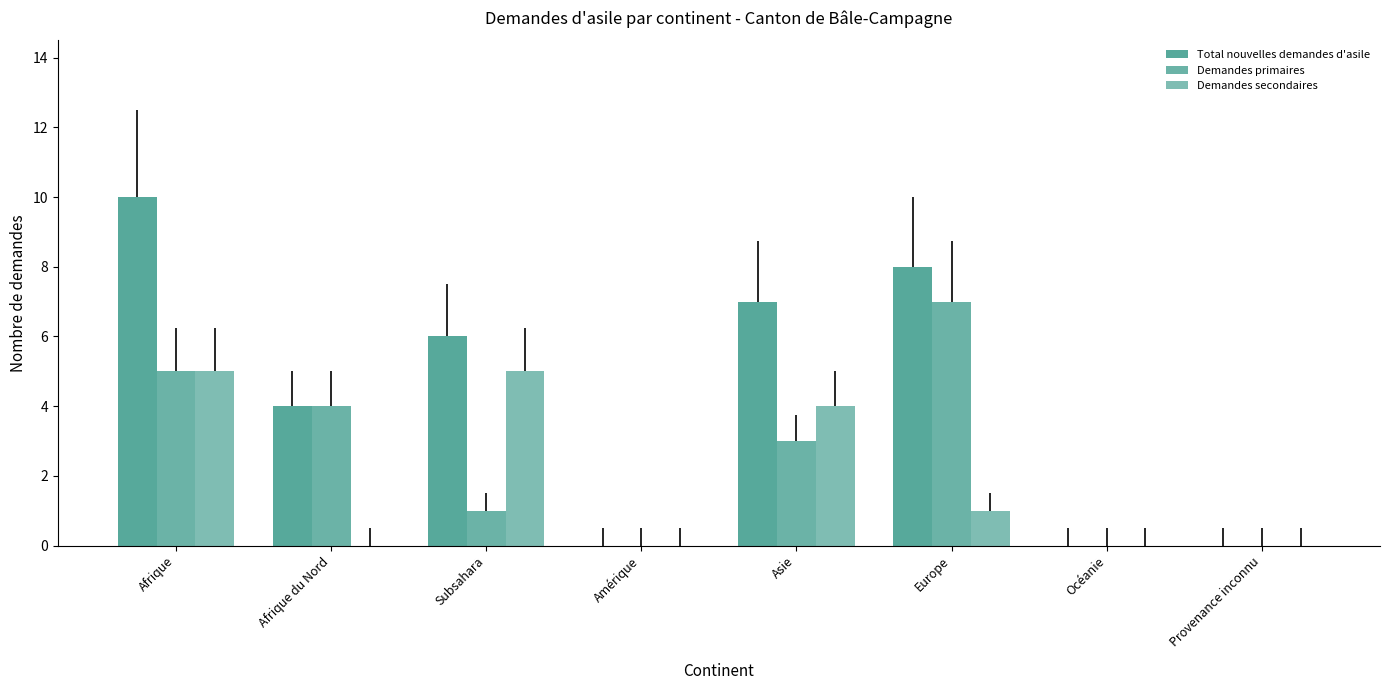

Rank the series at Provenance inconnu from highest to lowest value.

Total nouvelles demandes d'asile, Demandes primaires, Demandes secondaires